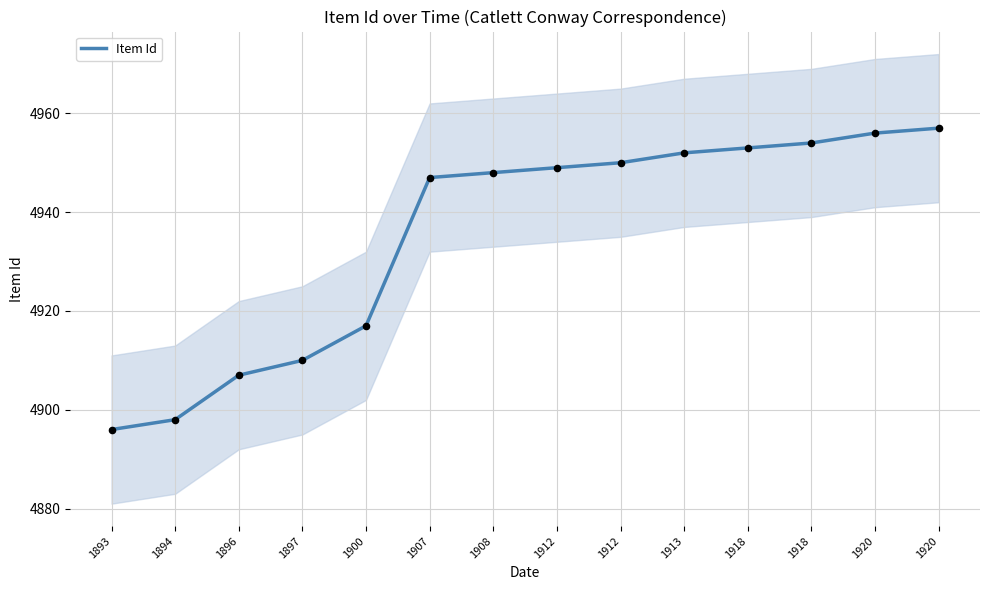

Which has a higher value, 1920 or 1893?

1920